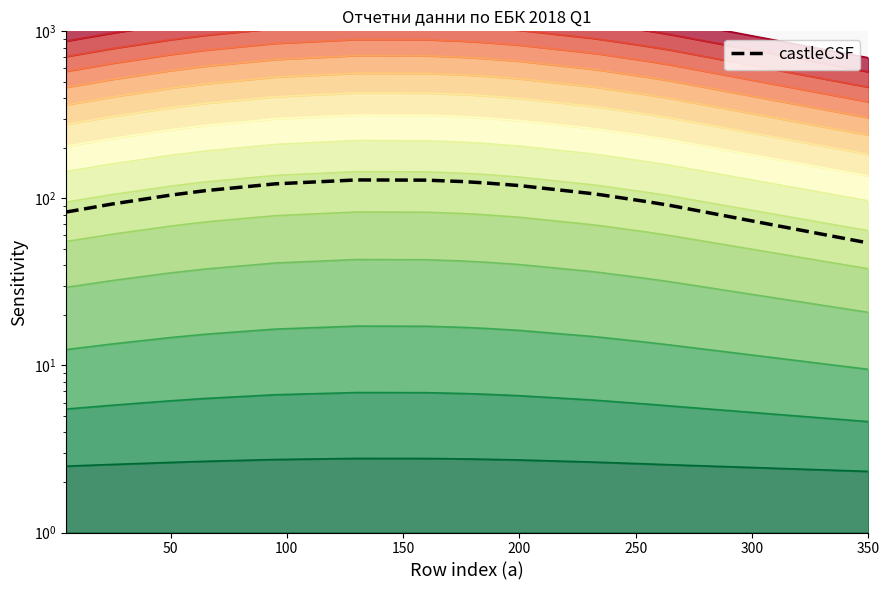

What is the difference between the maximum and minimum values?

74.9